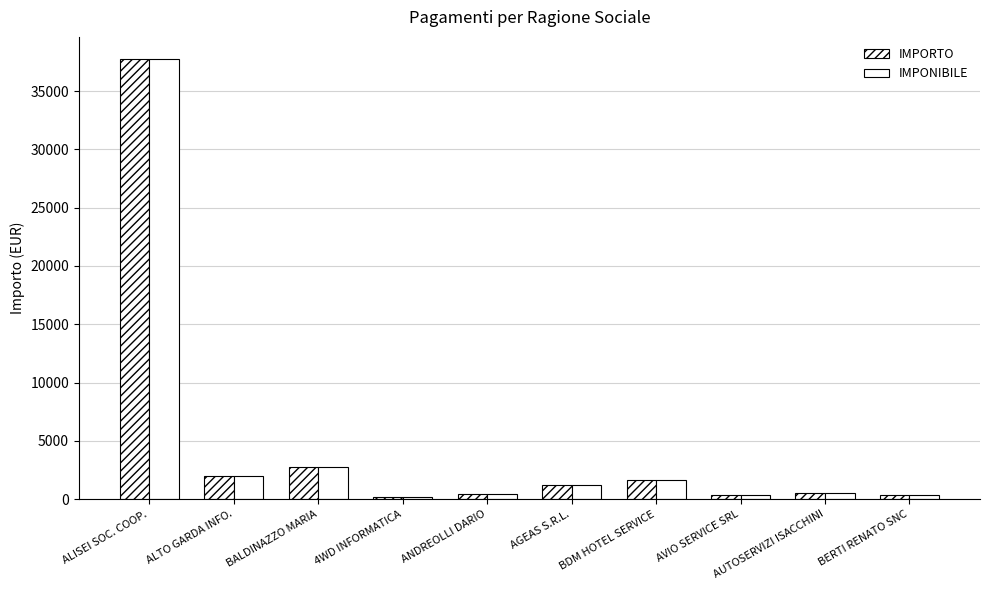

Are the bars horizontal?

No